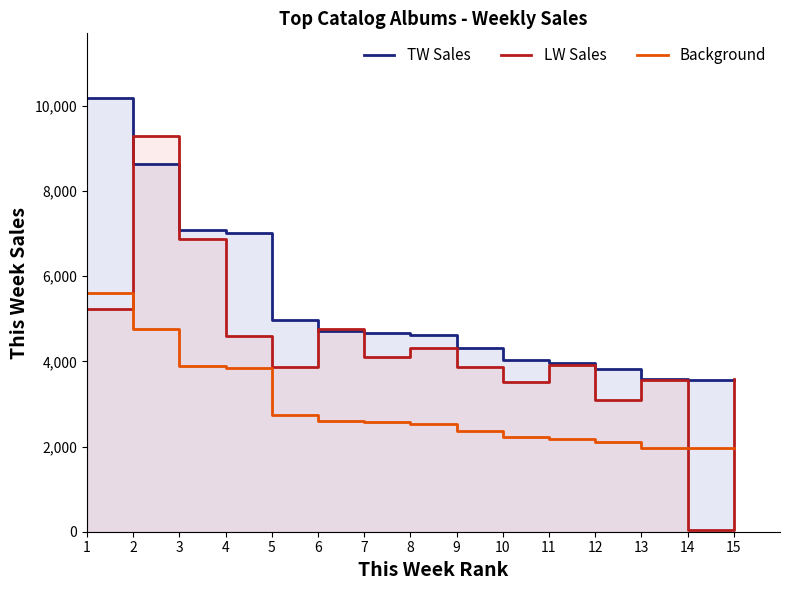

How many intersections are there between LW Sales and TW Sales?

5